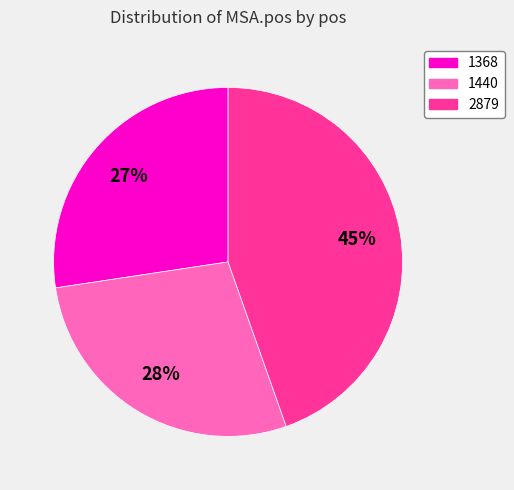

Count the number of slices in the pie.

3